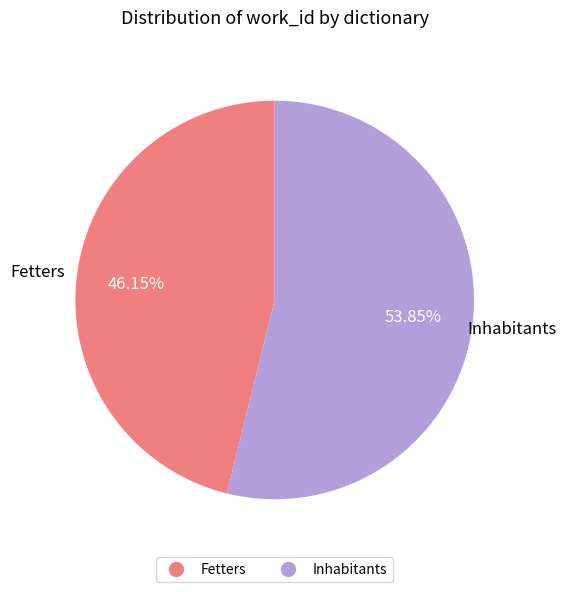

To the nearest percent, what is the combined percentage of Inhabitants and Fetters?

100%